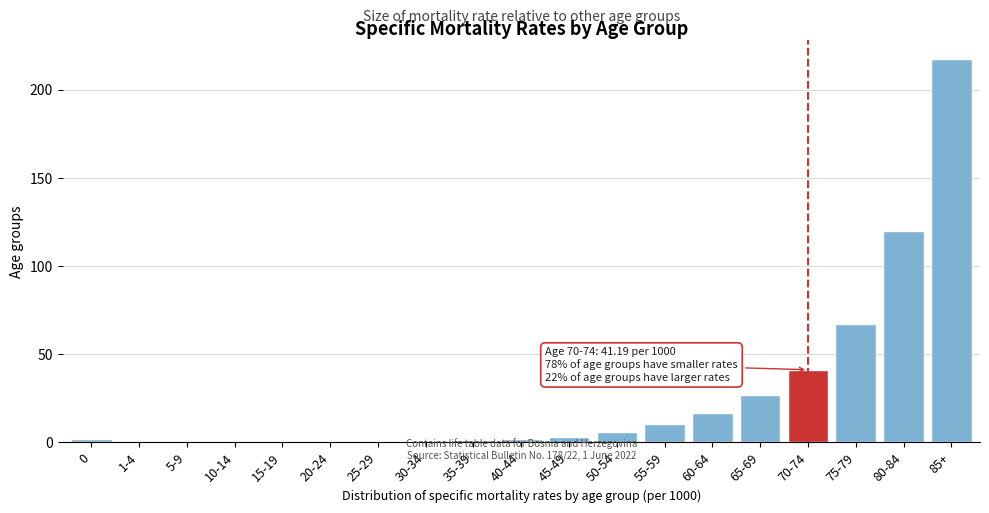

Is it true that the value at 60-64 is 16.8?

True